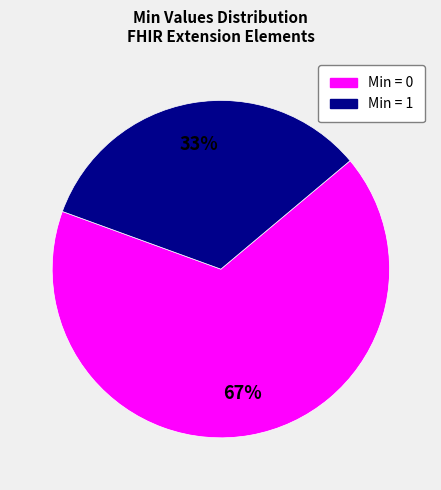

To the nearest percent, what is the average slice percentage?

50%